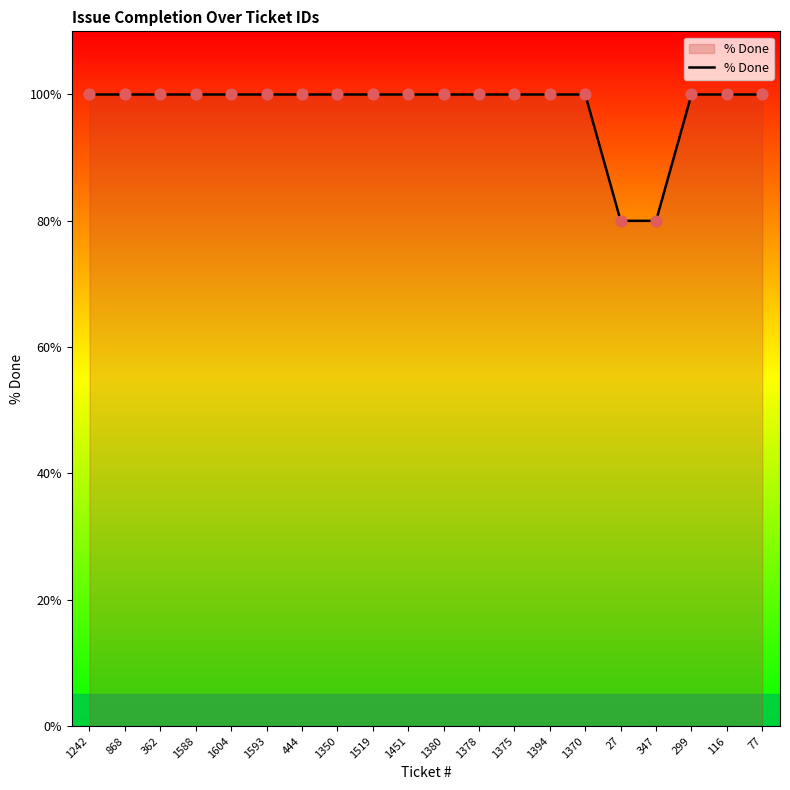

What is the change in value from 347 to 299?

+20